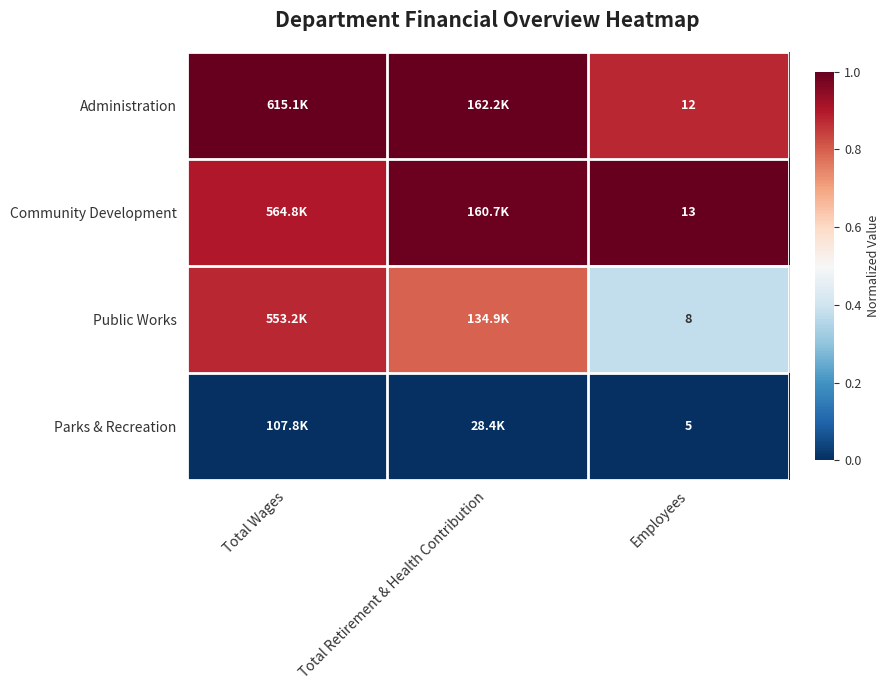

True or false: Parks & Recreation has a value of 0.0 at Total Wages.

True